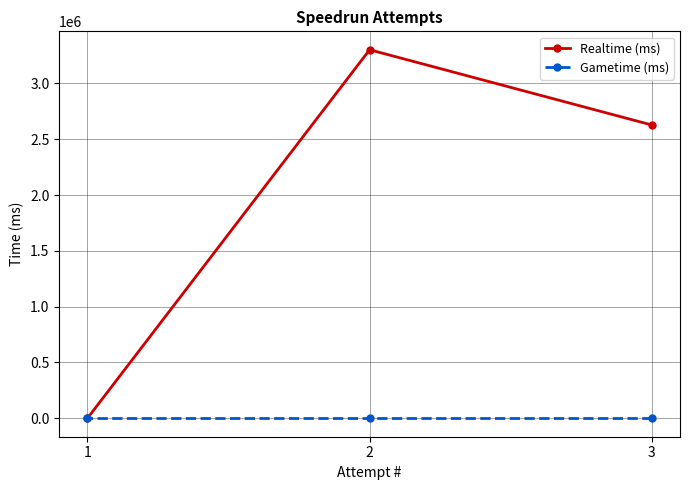

What is the sum of the Realtime (ms) values at 1 and 3?

2627926